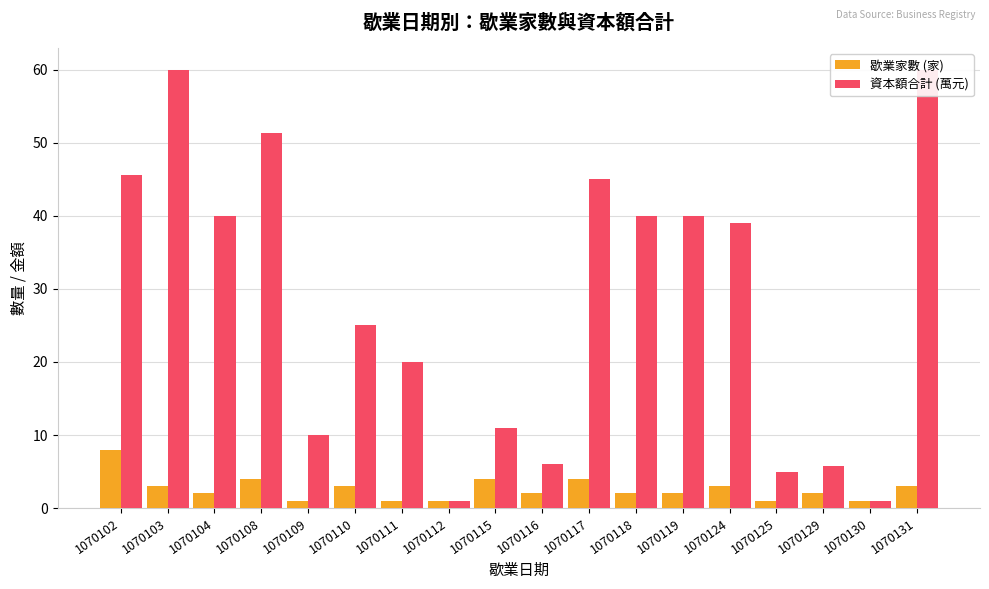

What is the difference between the 資本額合計 (萬元) values at 1070108 and 1070102?

5.7